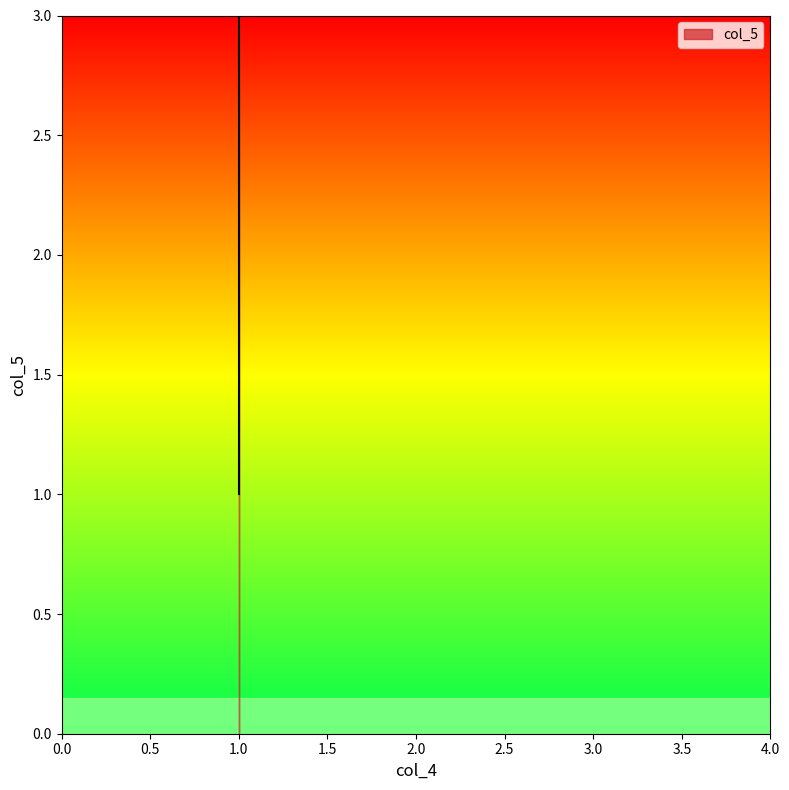

True or false: the data shows 2 at 1.

True